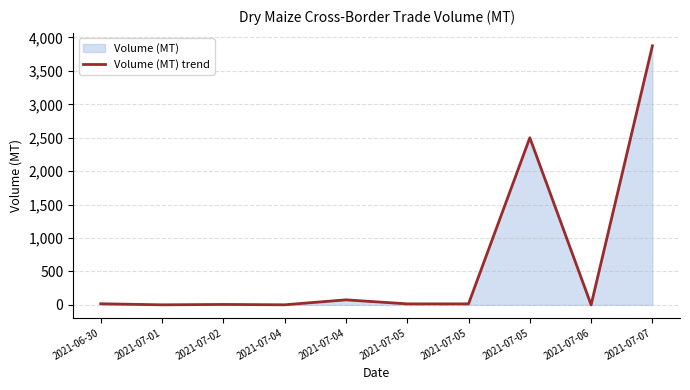

Reading left to right, what are all the values shown in this chart?

16.5	0.5	6.2	0.9	75.0	15.0	15.0	2500.0	0.3	3875.0